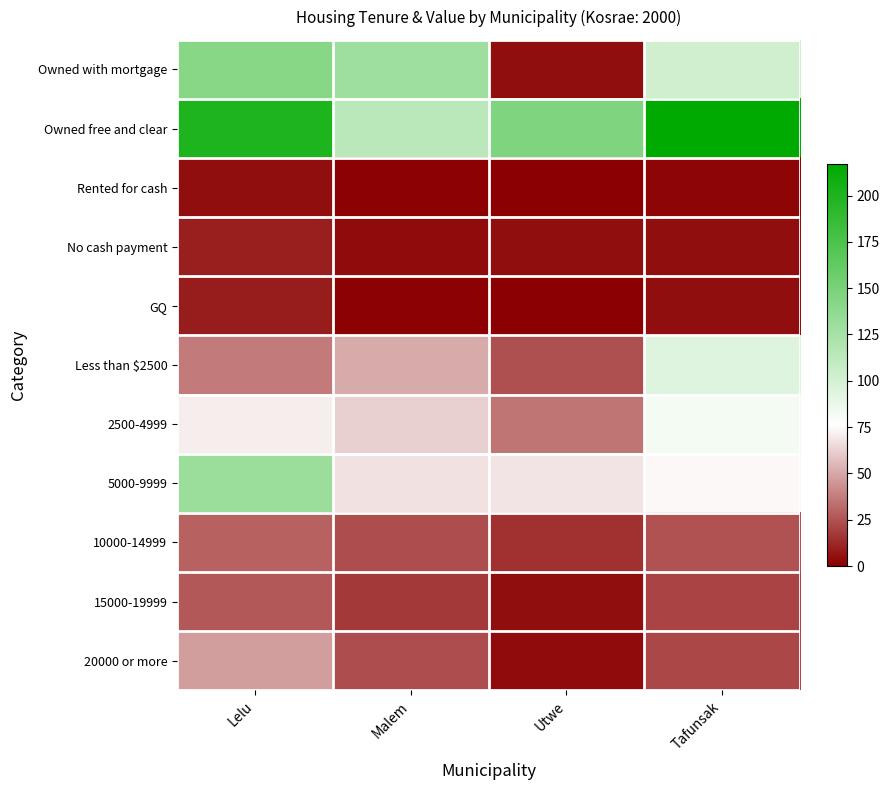

Which has a higher value, Tafunsak or Utwe?

Tafunsak